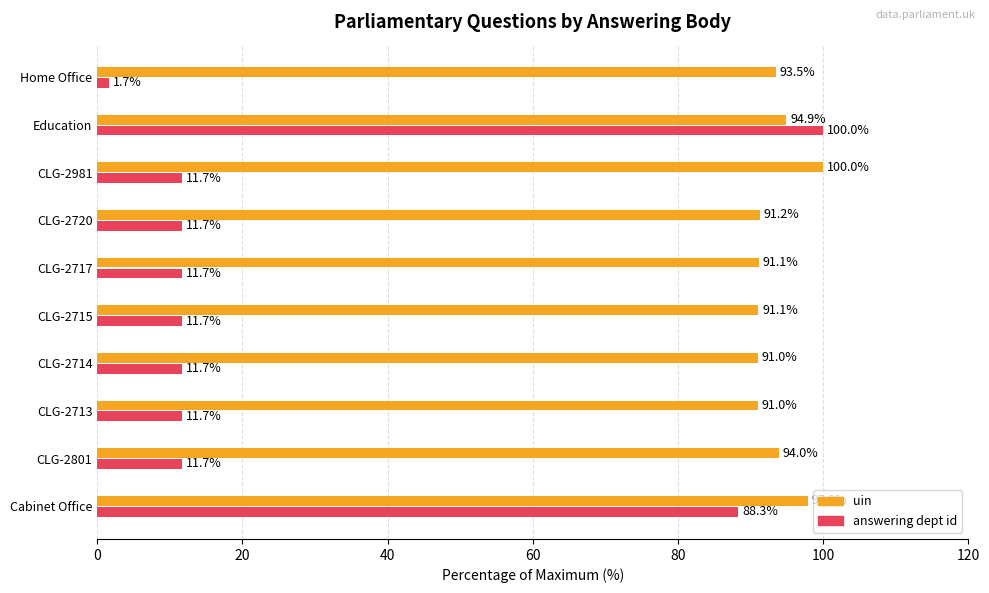

How many data points does each series have?

10